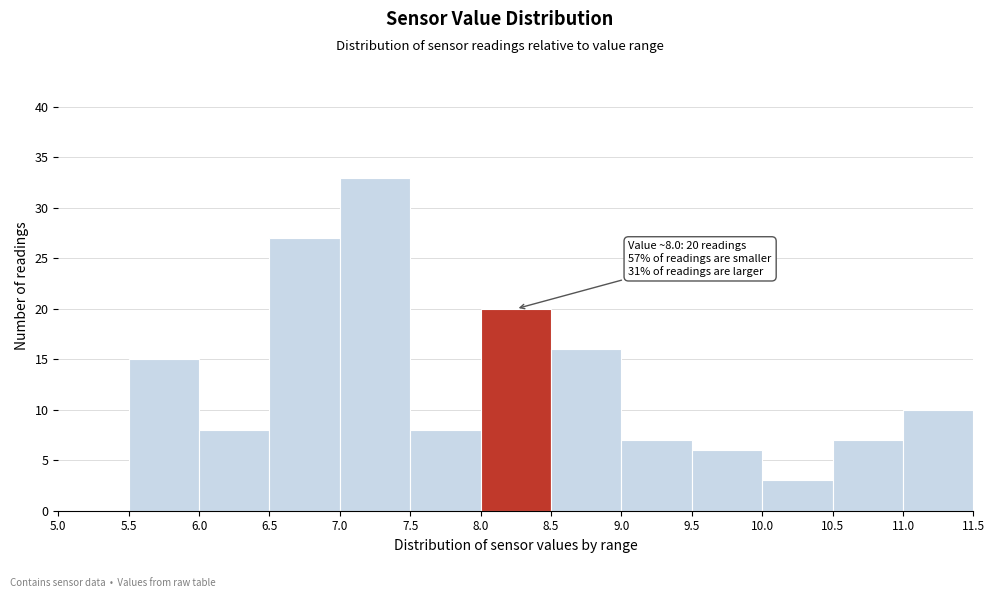

Which range on the x-axis has the tallest bar?

7.0 to 7.5